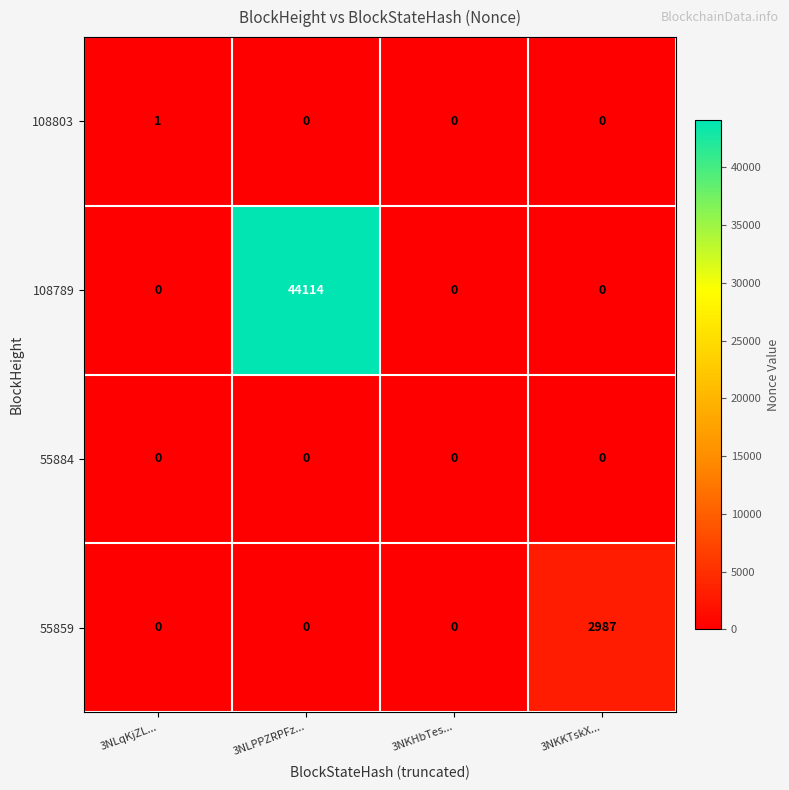

Reading left to right, list all the values displayed in this chart.

108803: 1	0	0	0
108789: 0	44114	0	0
55884: 0	0	0	0
55859: 0	0	0	2987